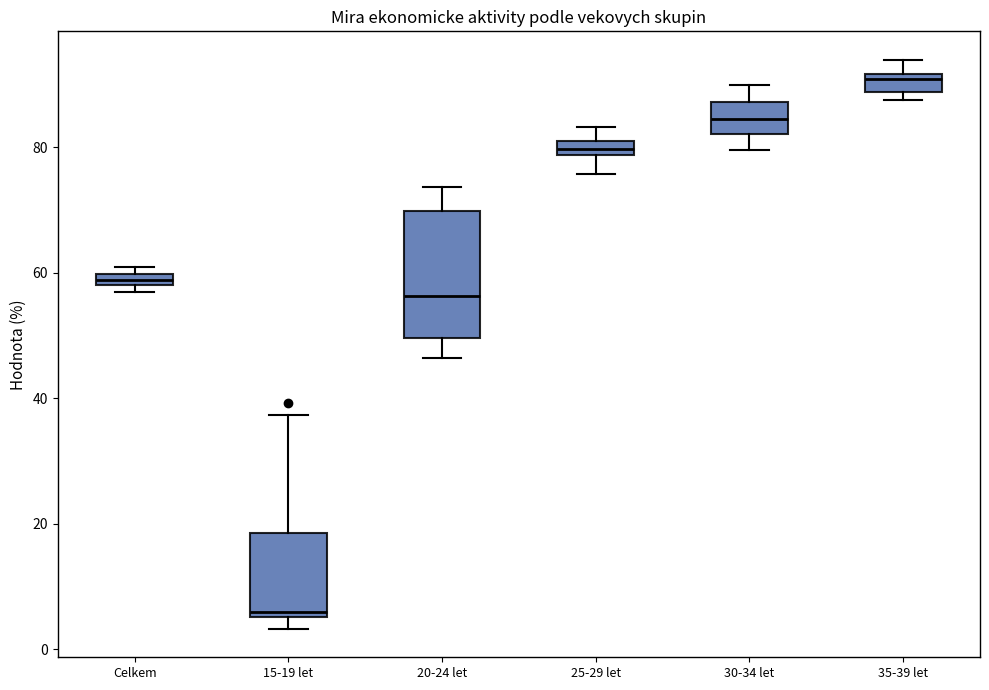

Where does the upper whisker of the box for 30-34 let end on the y-axis? The values are not printed on the chart, so give them approximately, as read against the axis.

90